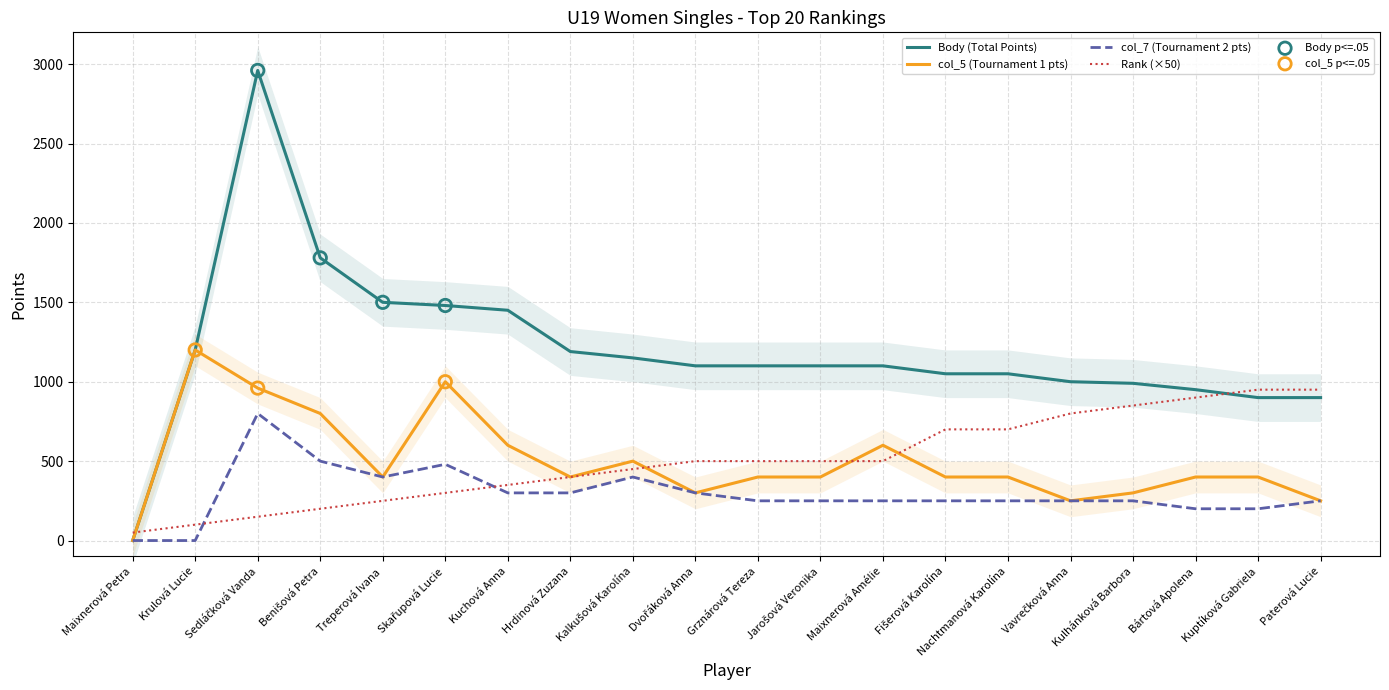

Which series reaches the minimum Y coordinate?

Body (Points)